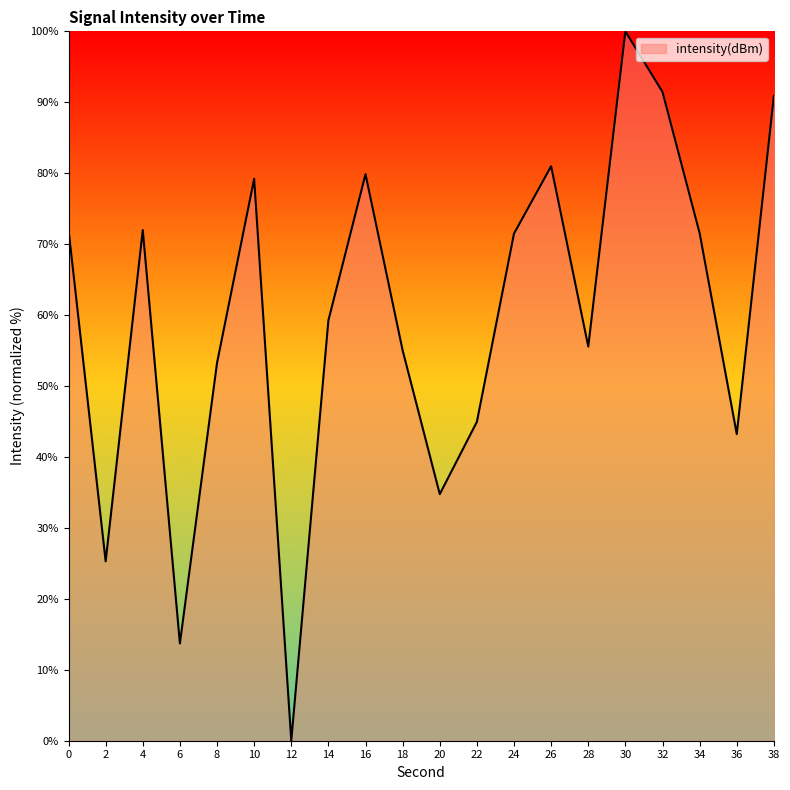

Is it true that the value at 0 is 72.1?

True